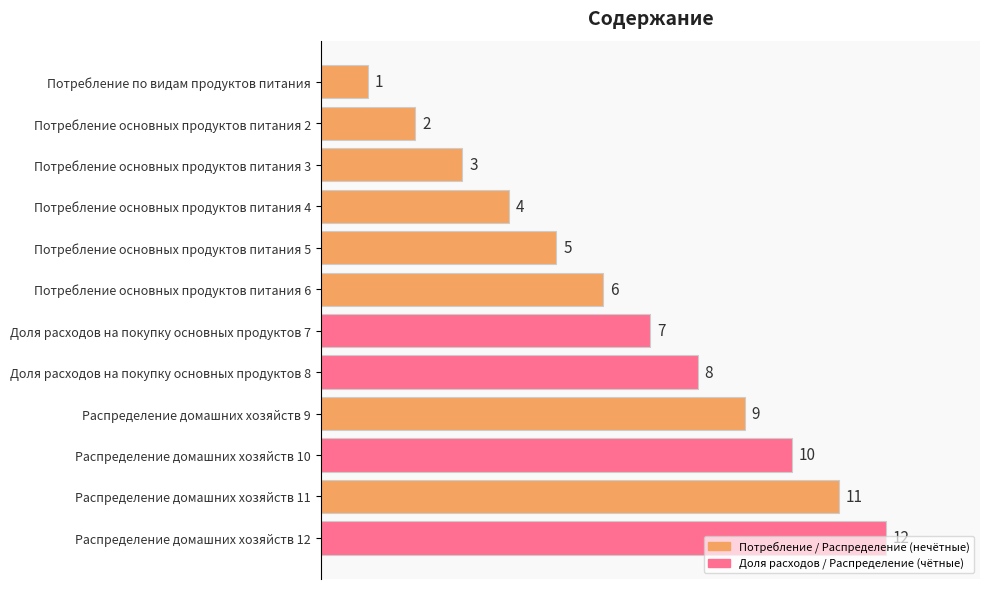

Rank the categories by value from lowest to highest.

Потребление по видам продуктов питания, Потребление основных продуктов питания 2, Потребление основных продуктов питания 3, Потрeбление основных продуктов питания 4, Потребление основных продуктов питания 5, Потребление основных продуктов питания 6, Доля расходов на покупку основных продуктов 7, Доля расходов на покупку основных продуктов 8, Распределение домашних хозяйств 9, Распределение домашних хозяйств 10, Распределение домашних хозяйств 11, Распределение домашних хозяйств 12